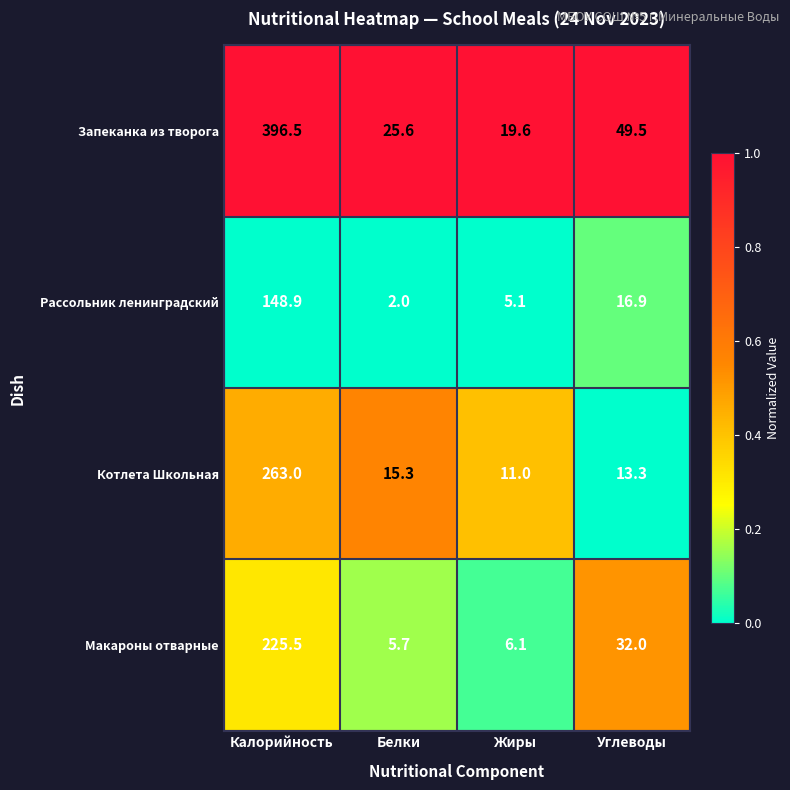

What is the difference between the Рассольник ленинградский values at Калорийность and Жиры?

143.8